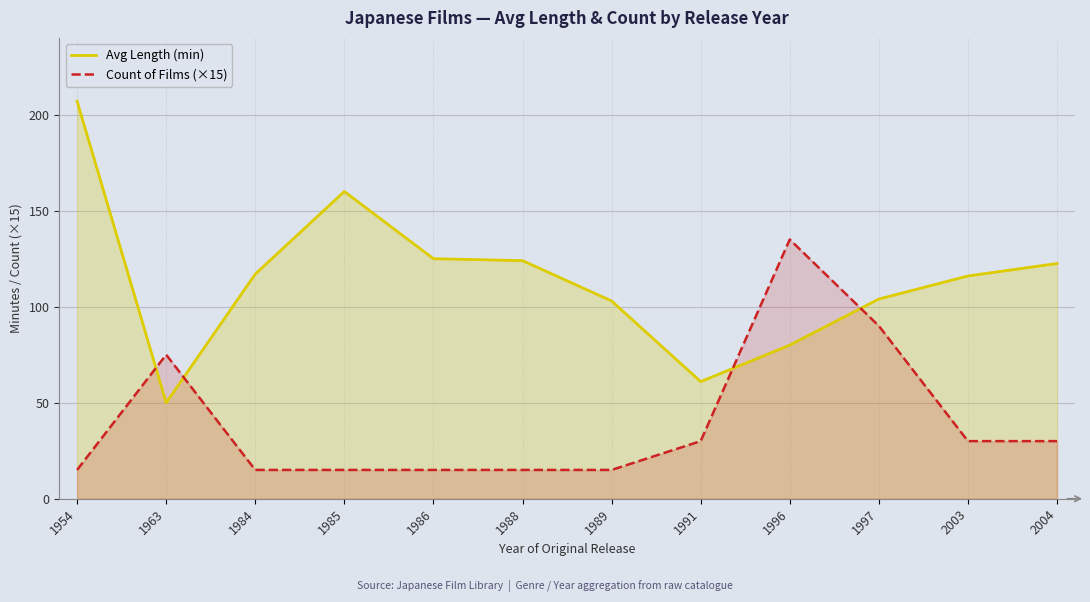

Reading right to left, list all the values displayed in this chart.

Avg Length (min): 2004=122.5	2003=116.0	1997=104.0	1996=80.0	1991=61.0	1989=103.0	1988=124.0	1986=125.0	1985=160.0	1984=117.0	1963=50.0	1954=207.0
Count of Films (×15): 2004=30.0	2003=30.0	1997=90.0	1996=135.0	1991=30.0	1989=15.0	1988=15.0	1986=15.0	1985=15.0	1984=15.0	1963=75.0	1954=15.0